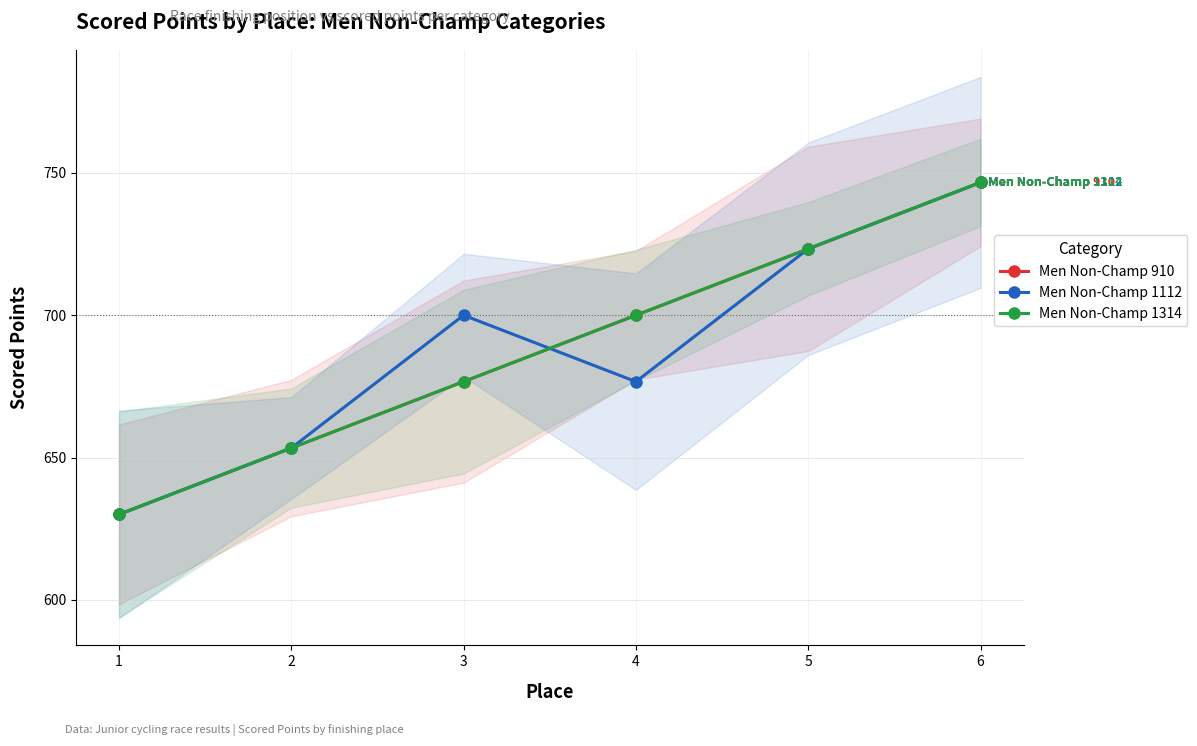

How many values in the Men Non-Champ 1314 series exceed 700?

2